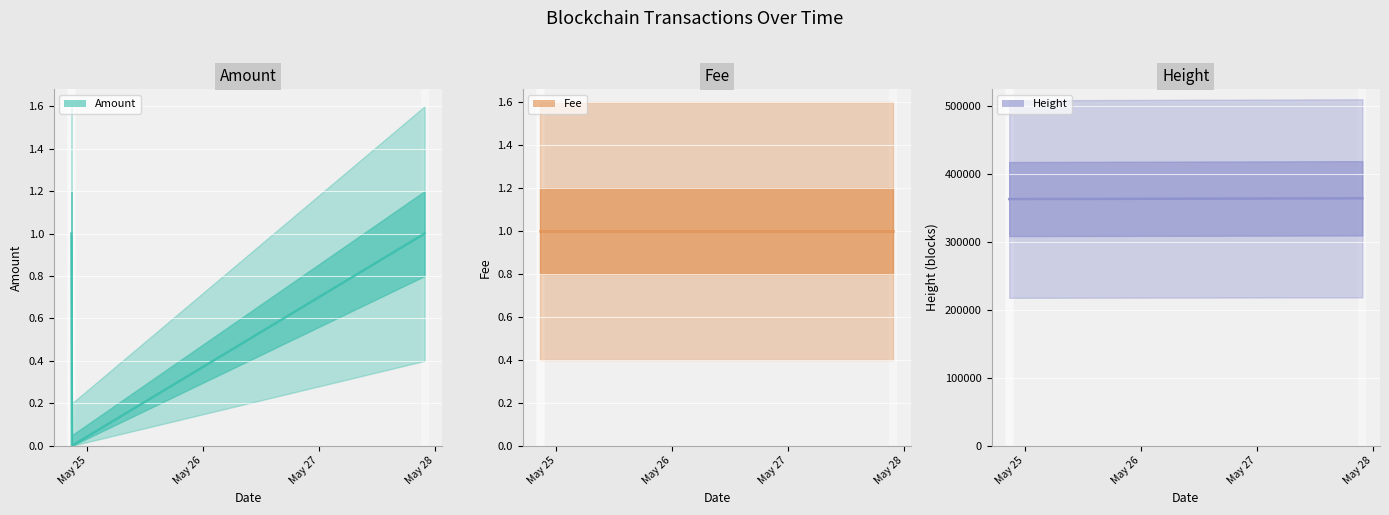

What is the total value across all series at 2017-05-24 20:40:58?

363566